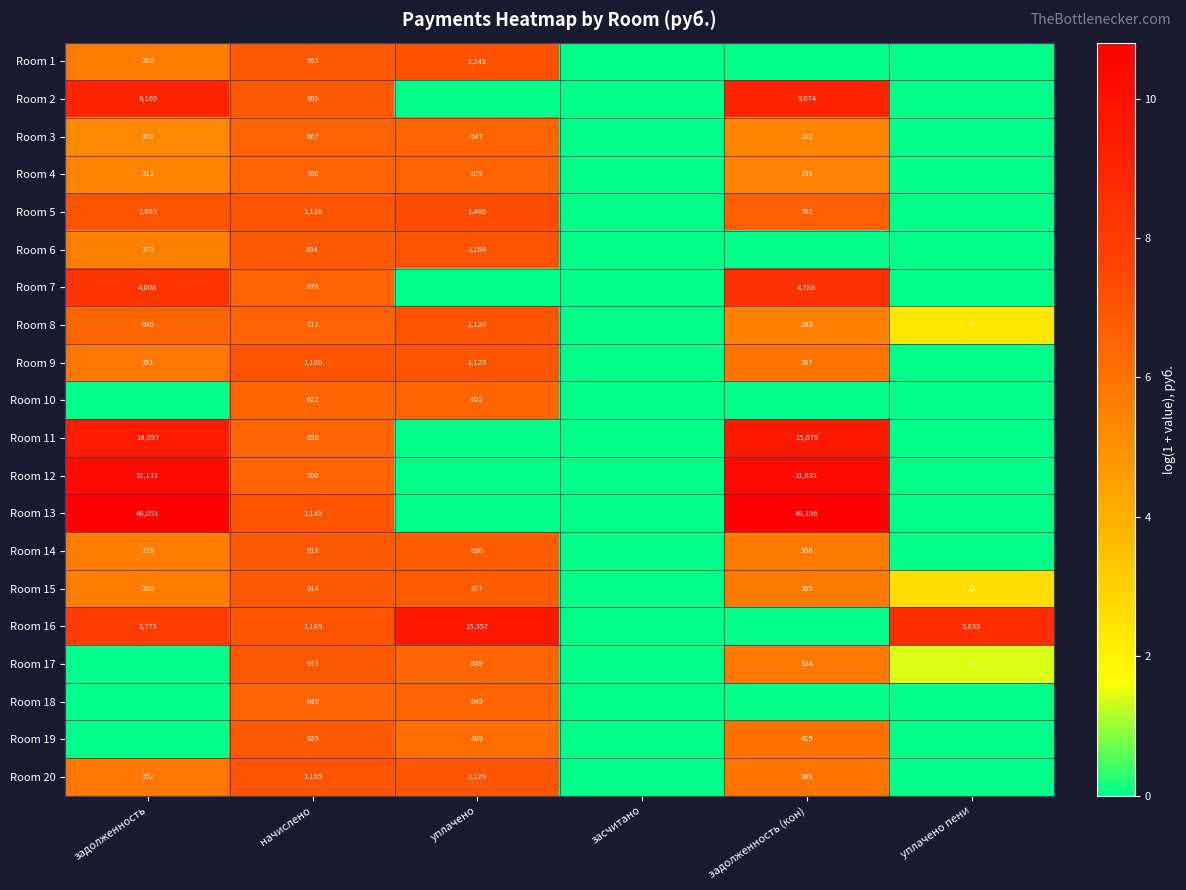

True or false: Room 11 has a value of 15079 at задолженность (кон).

True